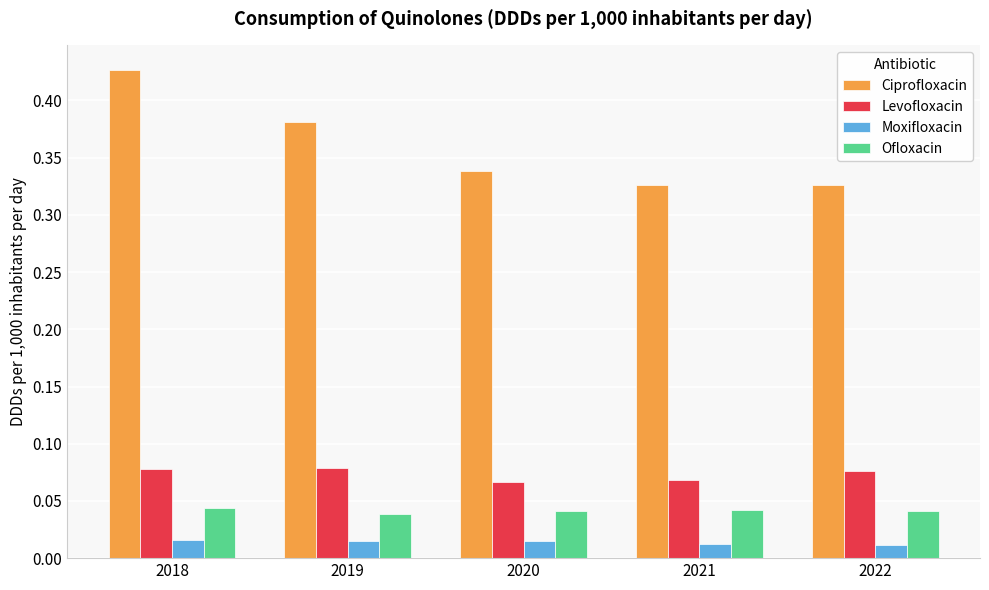

Which series has the widest spread of values?

Ciprofloxacin